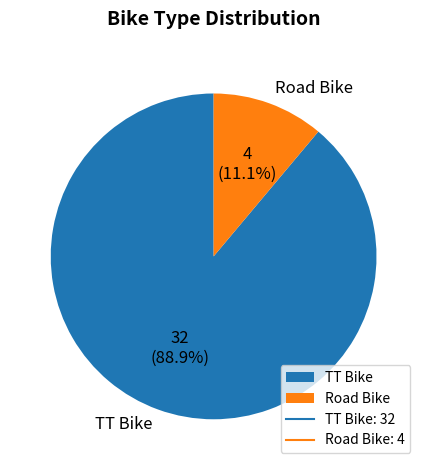

To the nearest percent, what portion does TT Bike represent?

89%